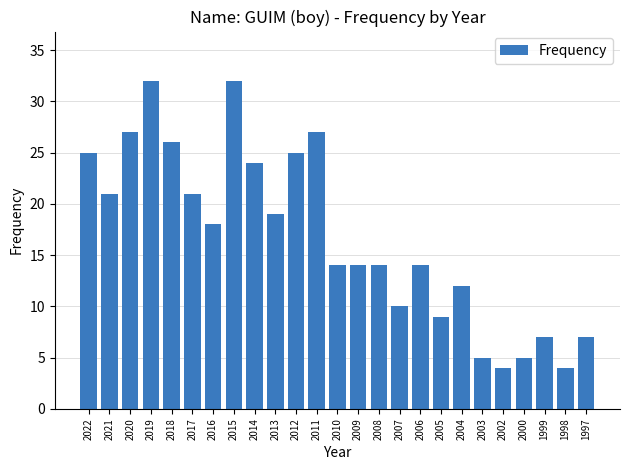

How many data points does each series have?

25